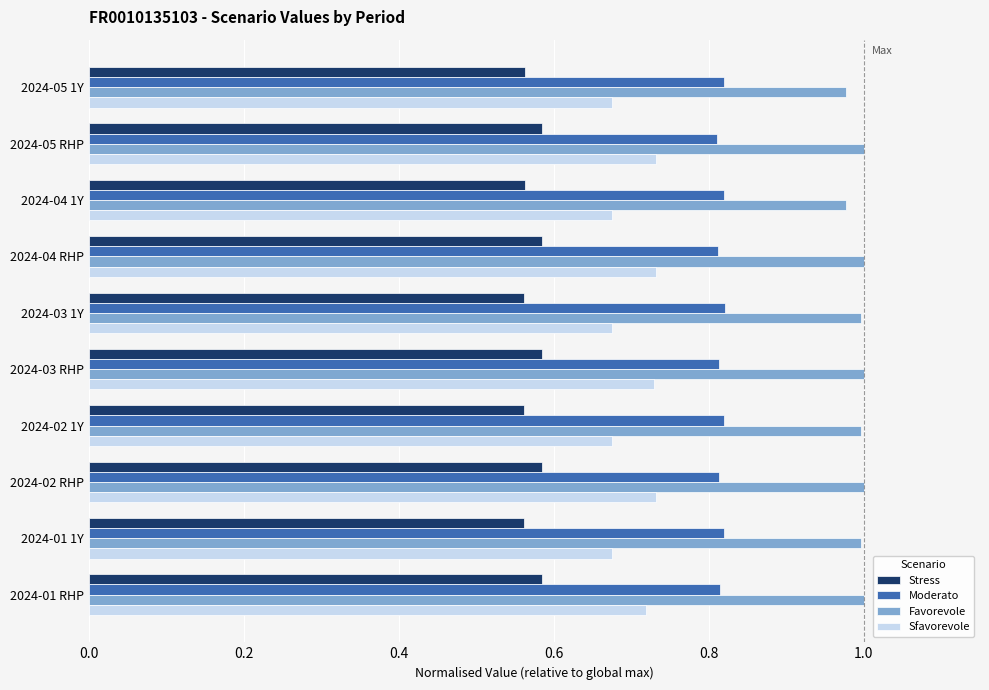

What is the total value across all series at 2024-01 1Y?

3.1